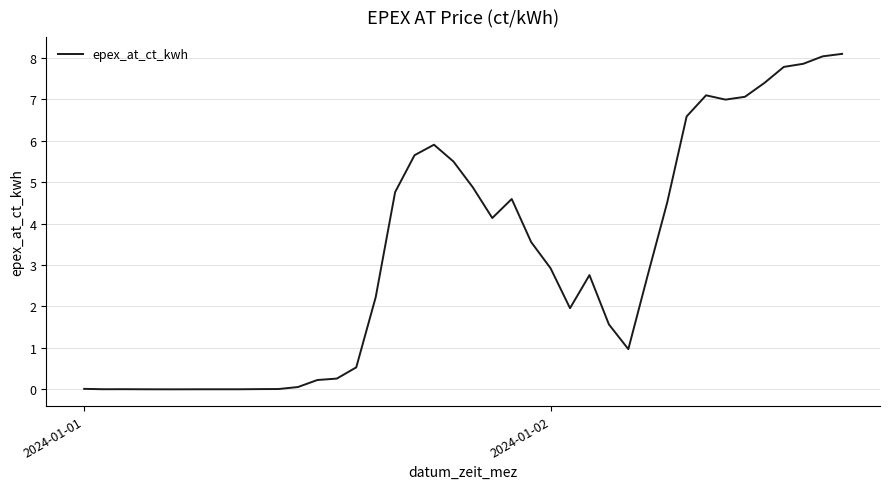

What is the difference between the maximum and minimum values?

8.1